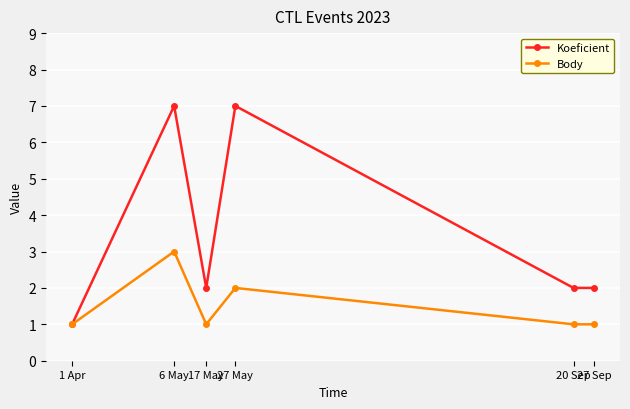

In Koeficient, how many points are higher than both neighbors (excluding endpoints)?

2